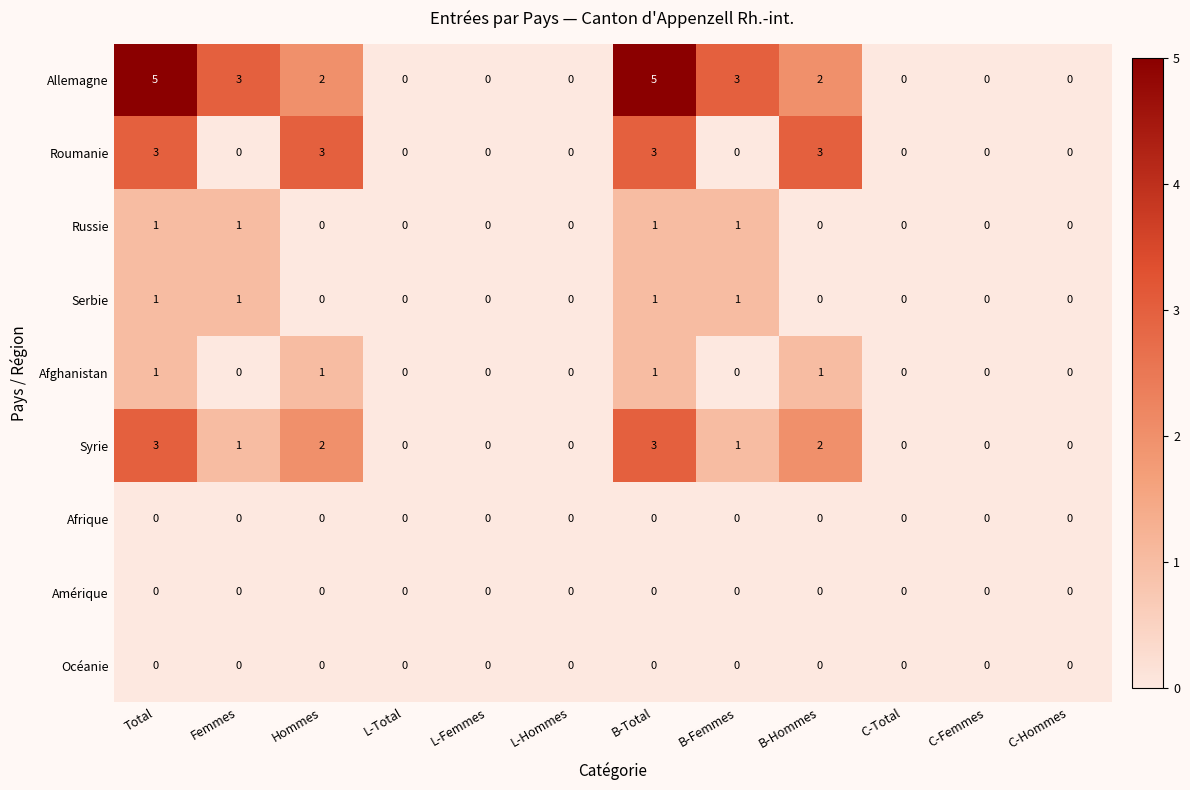

Count the Russie values in the range 0 to 1.

12